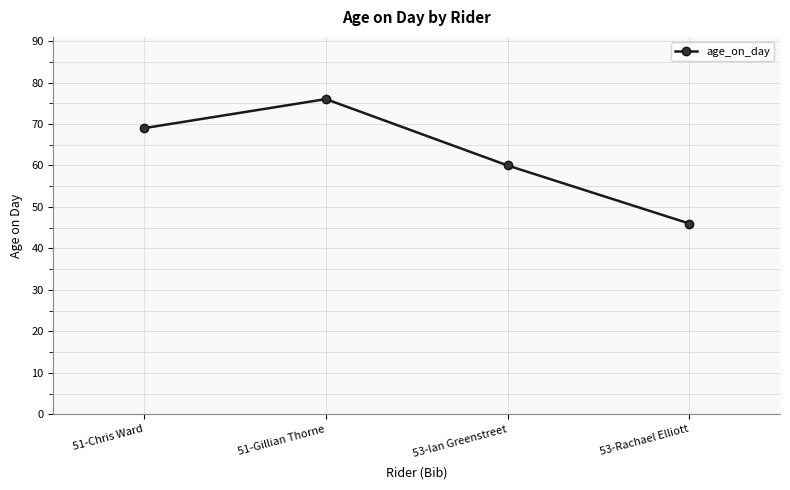

What position from the left is 53-Rachael Elliott?

4